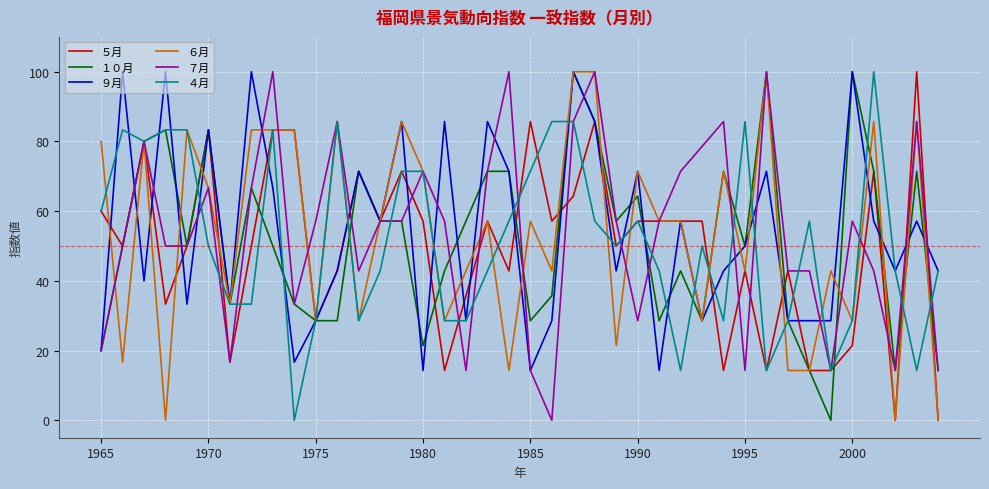

What is the highest value of the １０月 series?

100.0